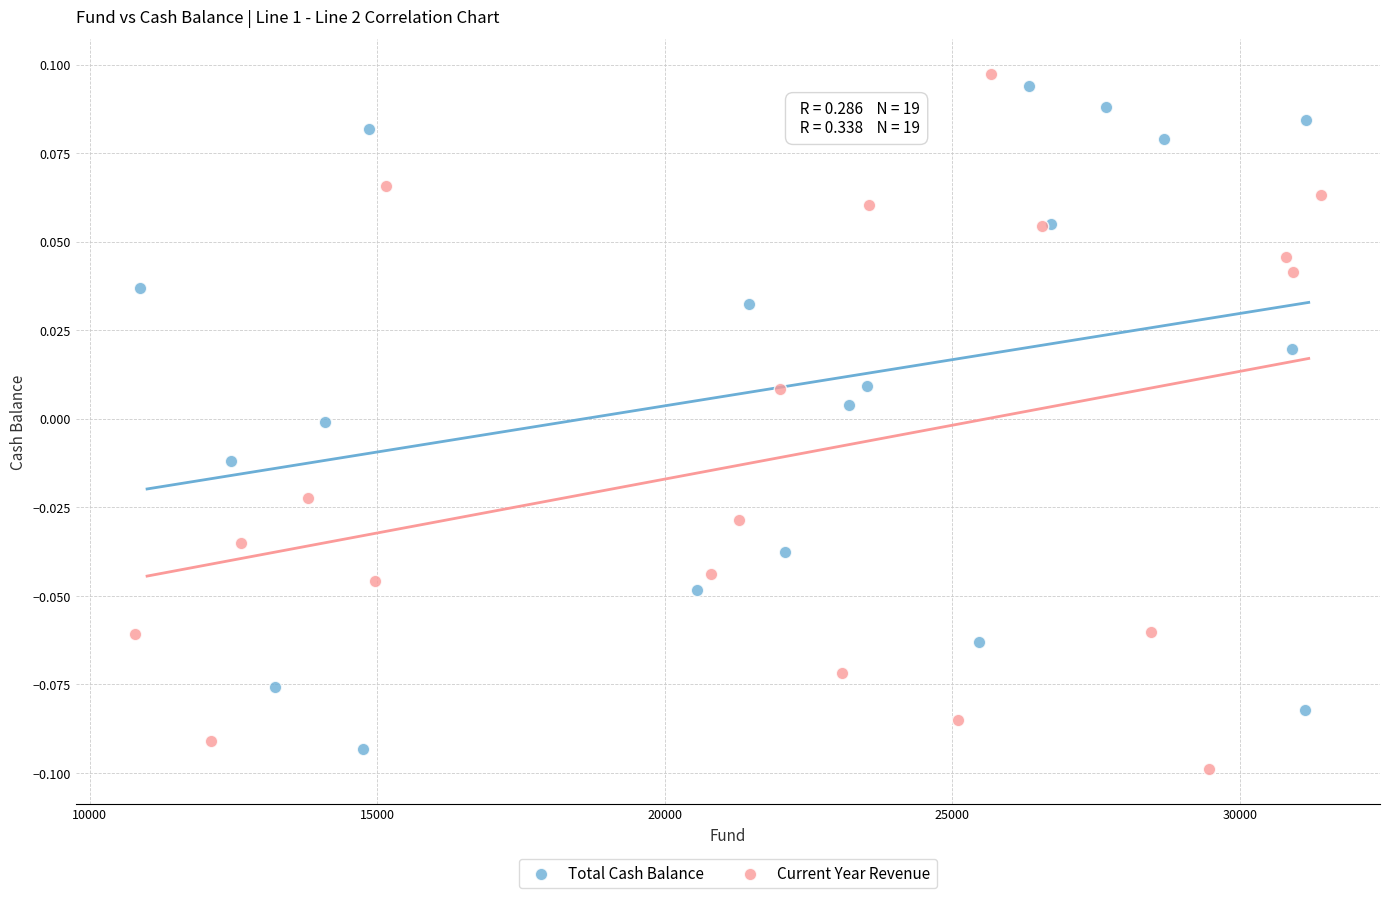

Which series has the widest spread of Y values?

Current Year Revenue